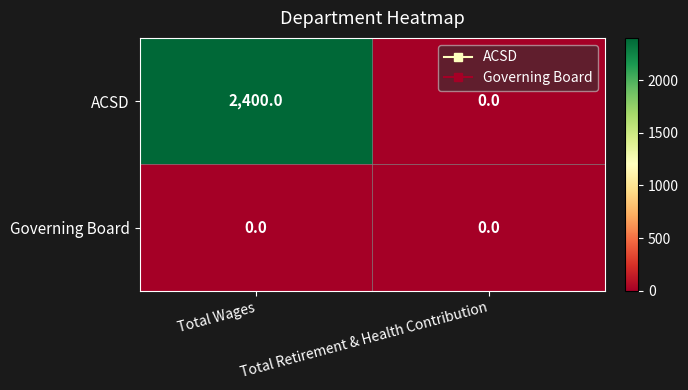

The value of ACSD at Total Retirement & Health Contribution is 1008. True or false?

False